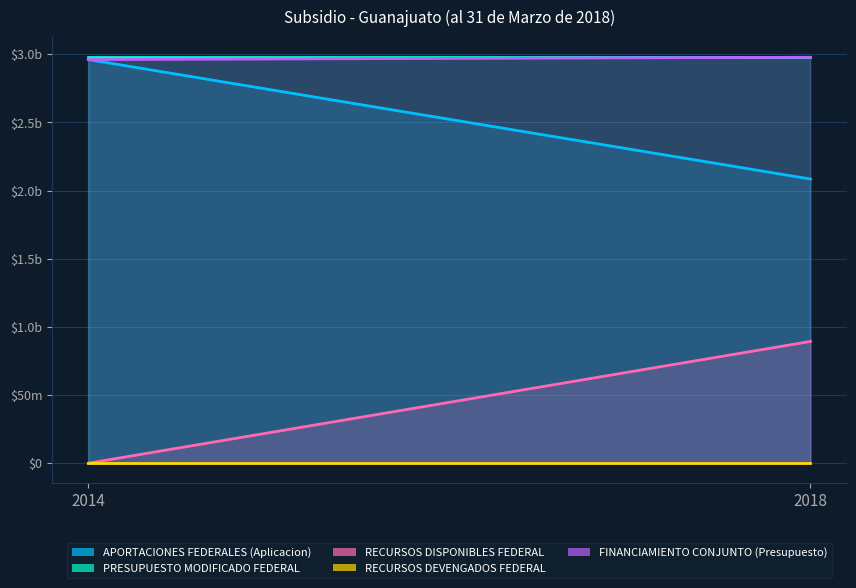

Which label corresponds to the largest value in the chart?

2014